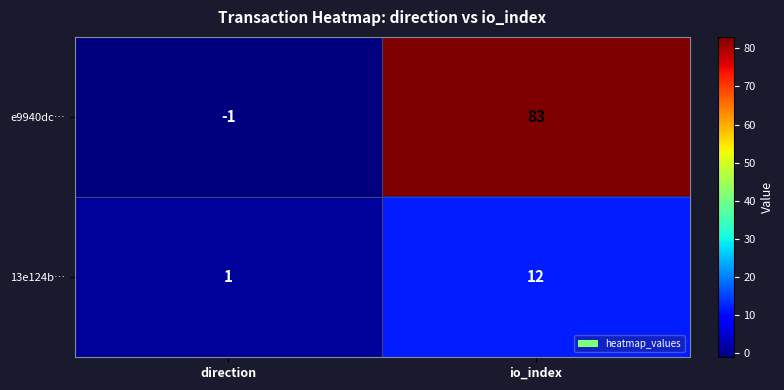

Which series changed the most between direction and io_index?

e9940dc…